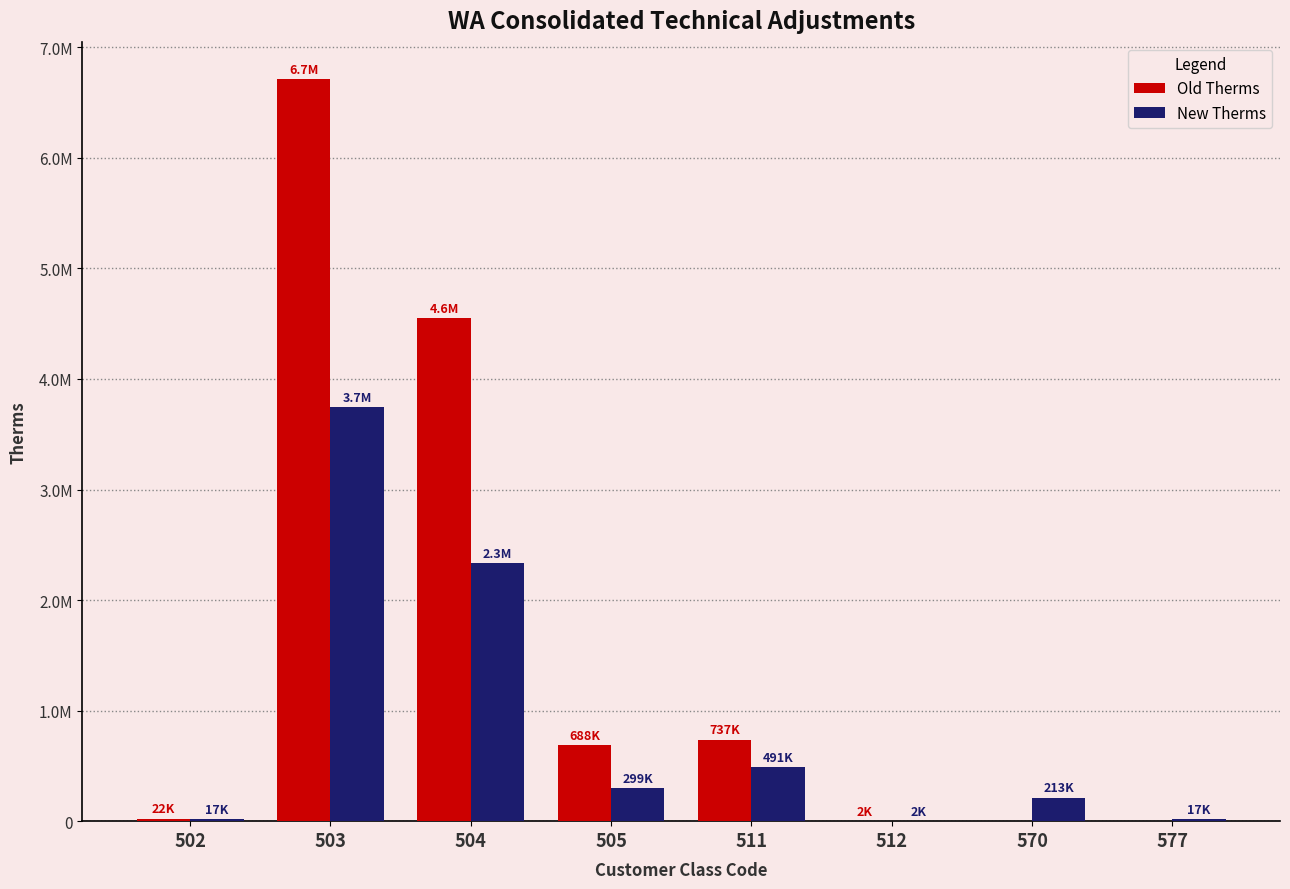

What are all the series names shown in the legend?

Old Therms, New Therms